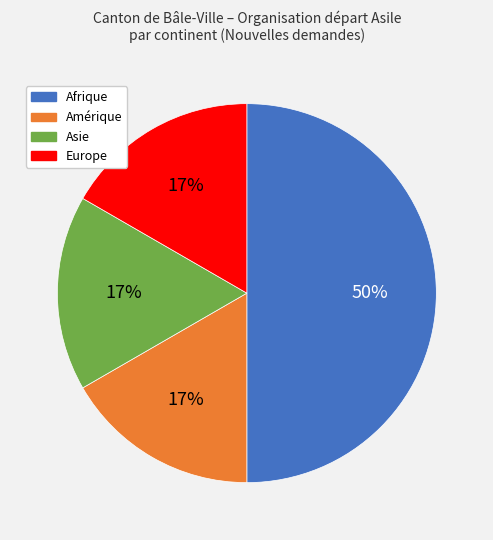

What percentage is the Afrique slice, to the nearest percent?

50%